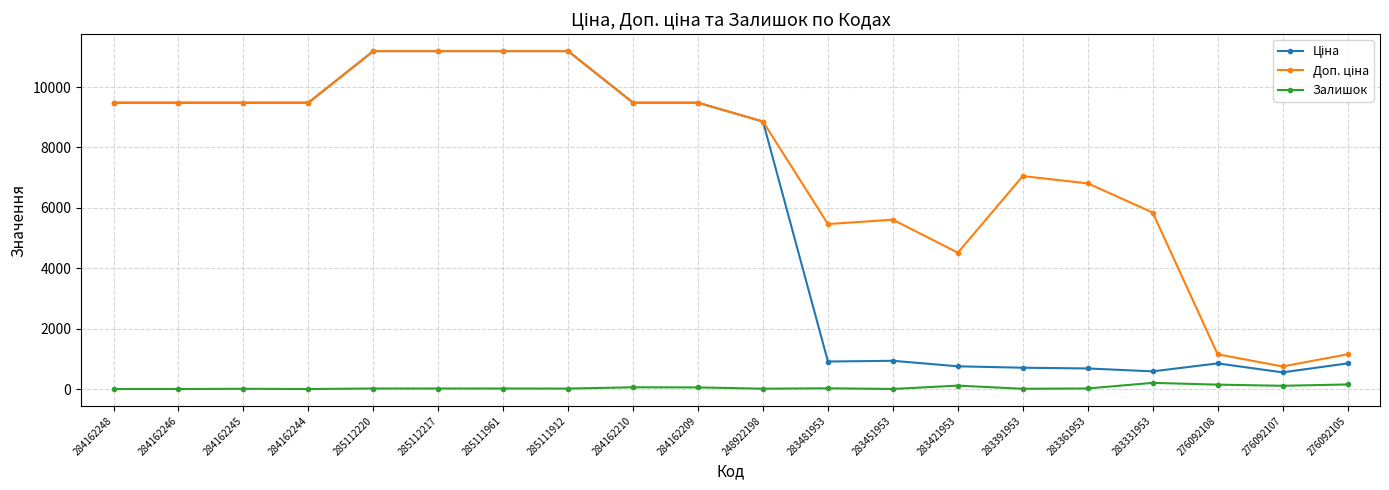

True or false: Залишок has a value of 17.0 at 285111961.

True